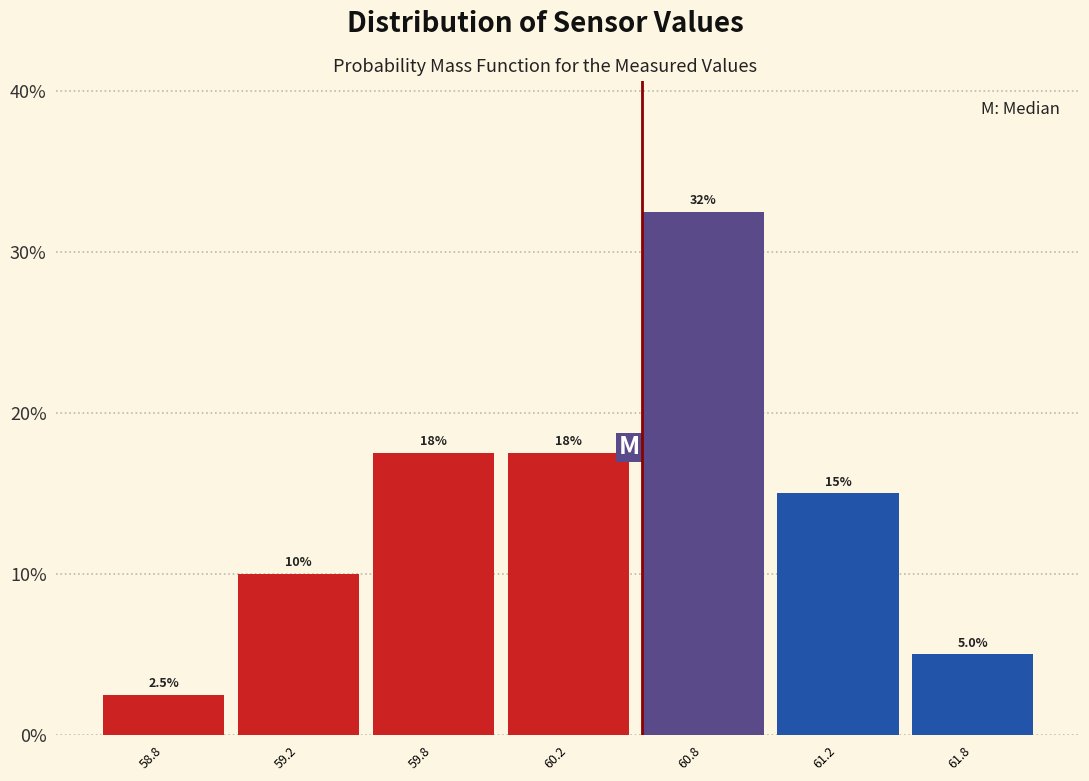

Reading left to right, extract all data points from this chart.

58.8=2.5	59.2=10.0	59.8=17.5	60.2=17.5	60.8=32.5	61.2=15.0	61.8=5.0